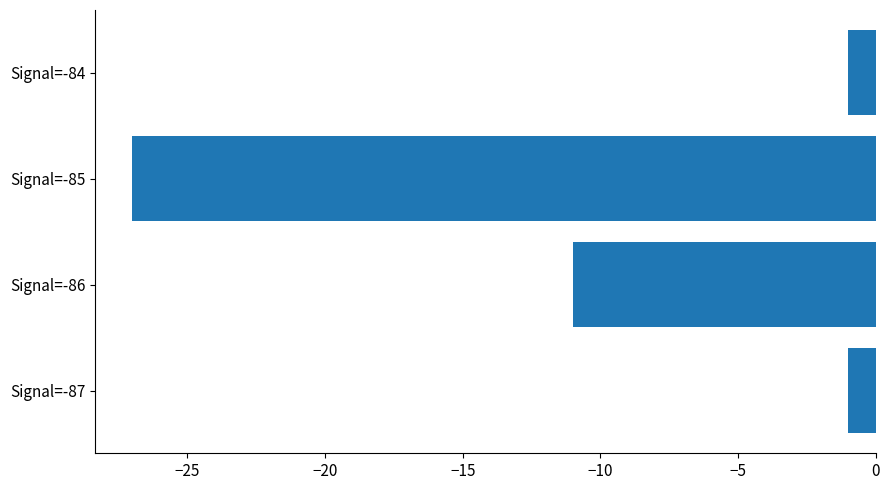

The chart shows a value of -39 at Signal=-85. True or false?

False